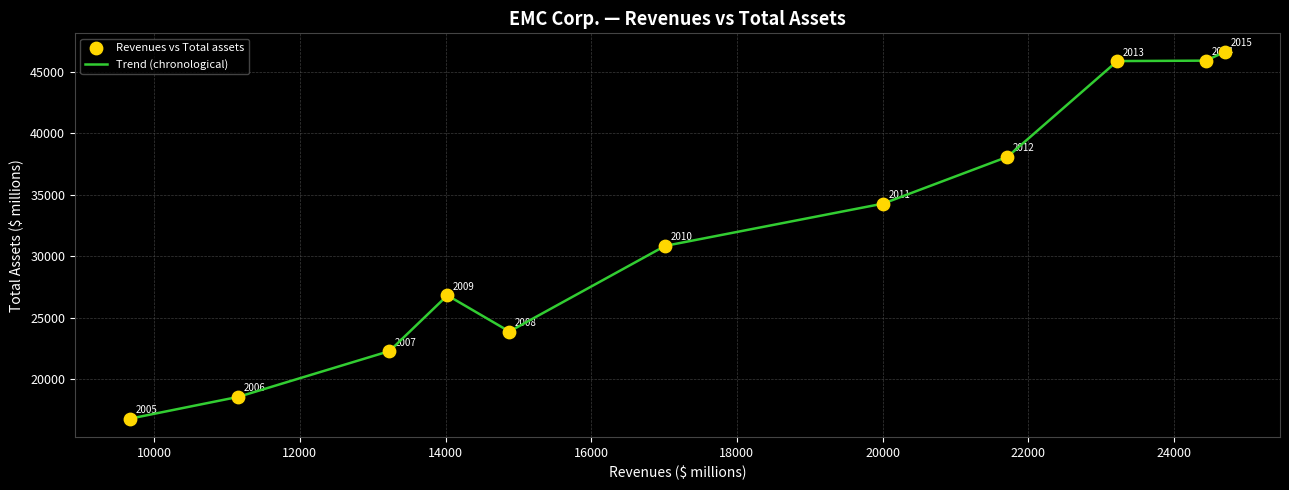

What is the smallest value displayed?

16790